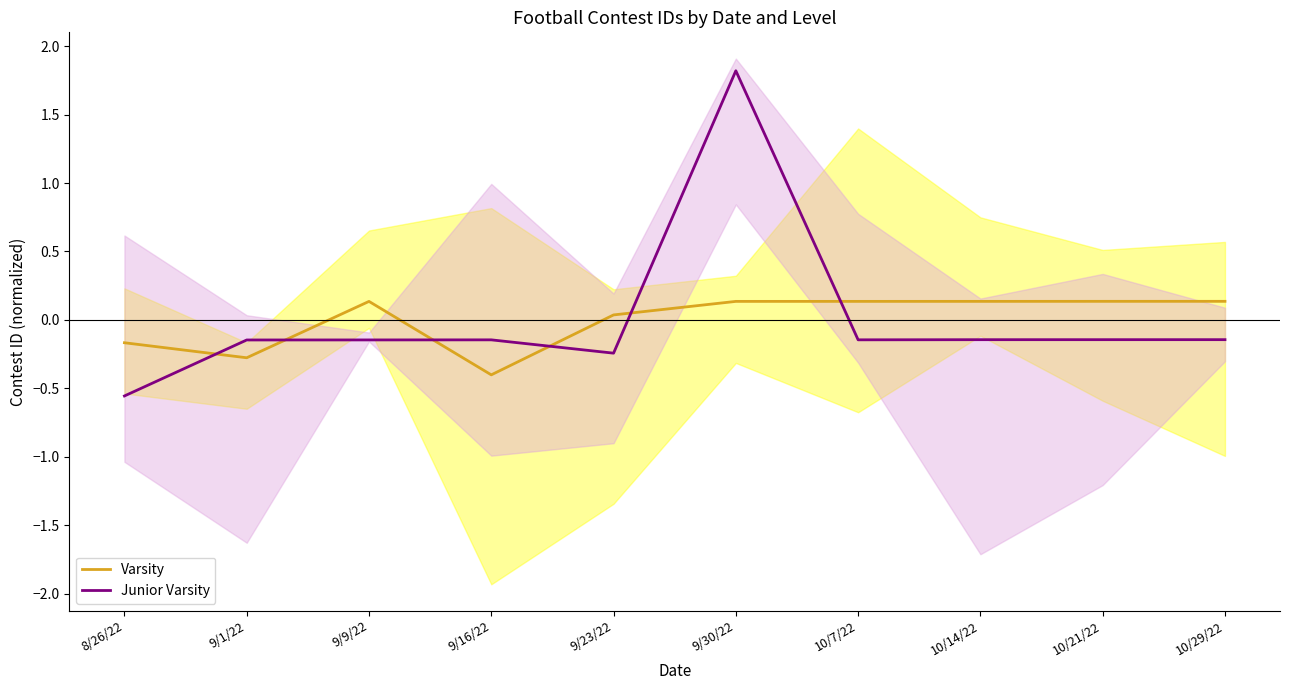

What is the greatest value displayed?

1.8